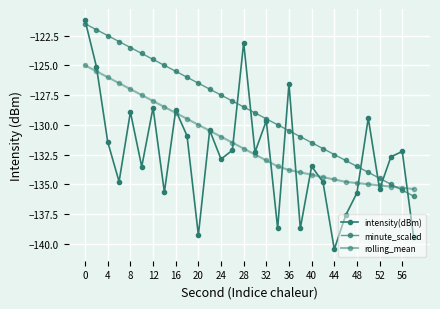

How many intersections are there between minute_scaled and rolling_mean?

1